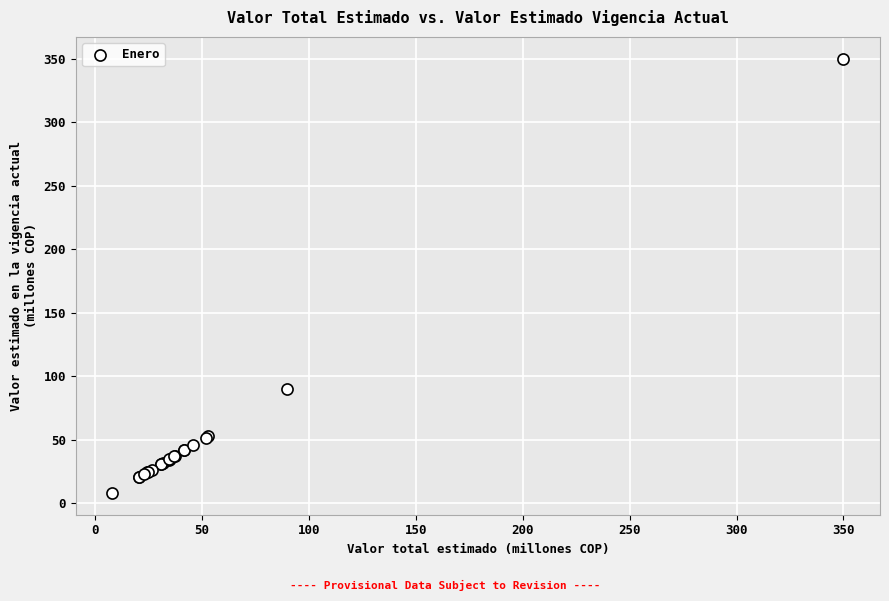

What Y value in the scatter plot is closest to 179?

90.0